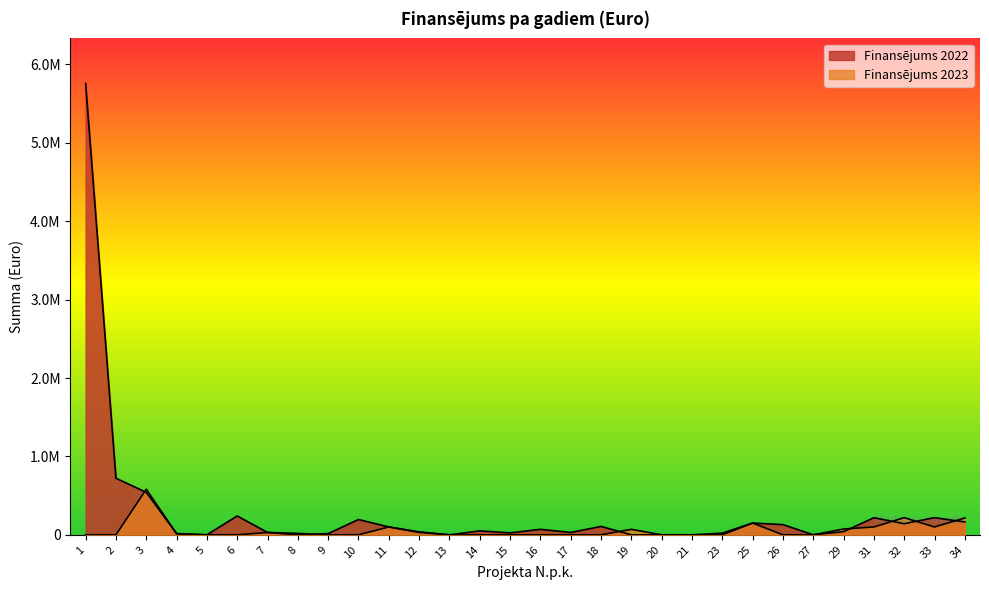

True or false: Finansējums 2022 and Finansējums 2023 cross at least once.

True